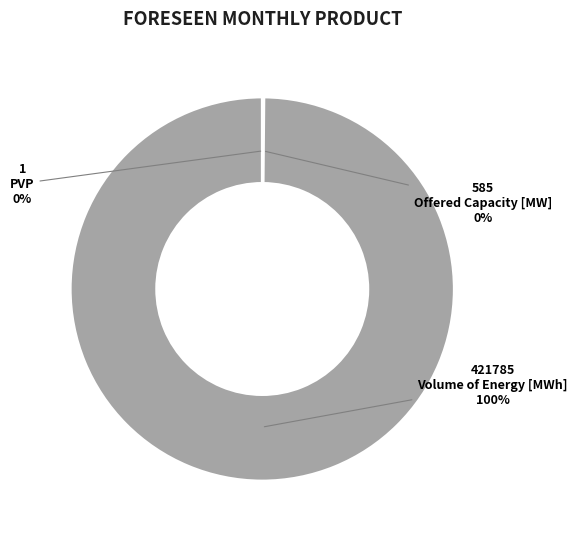

To the nearest percent, what is the difference between the largest and smallest slice percentages?

100%